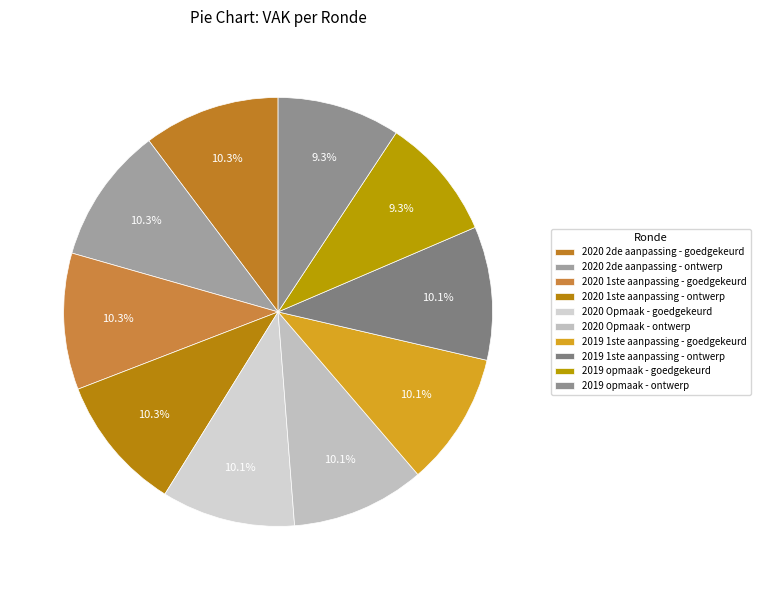

How many slices are in this pie chart?

10